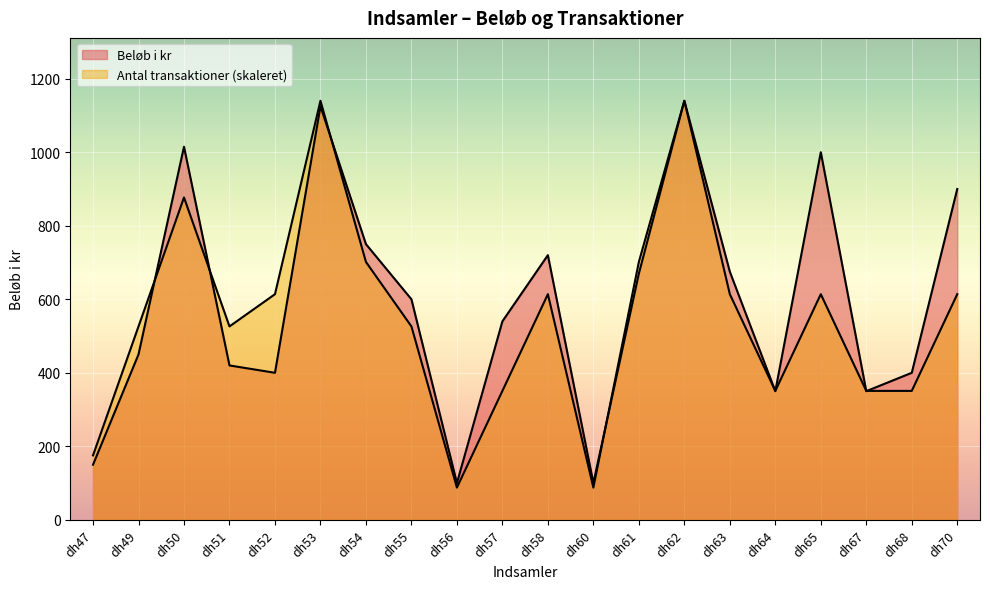

Reading right to left, list all the values displayed in this chart.

Beløb i kr: dh70=900.0	dh68=400.0	dh67=350.0	dh65=1000.0	dh64=350.0	dh63=675.0	dh62=1140.0	dh61=670.0	dh60=100.0	dh58=720.0	dh57=540.0	dh56=100.0	dh55=600.0	dh54=750.0	dh53=1125.0	dh52=400.0	dh51=420.0	dh50=1015.0	dh49=450.0	dh47=150.0
Antal transaktioner: dh70=613.8	dh68=350.8	dh67=350.8	dh65=613.8	dh64=350.8	dh63=613.8	dh62=1140.0	dh61=701.5	dh60=87.7	dh58=613.8	dh57=350.8	dh56=87.7	dh55=526.2	dh54=701.5	dh53=1140.0	dh52=613.8	dh51=526.2	dh50=876.9	dh49=526.2	dh47=175.4